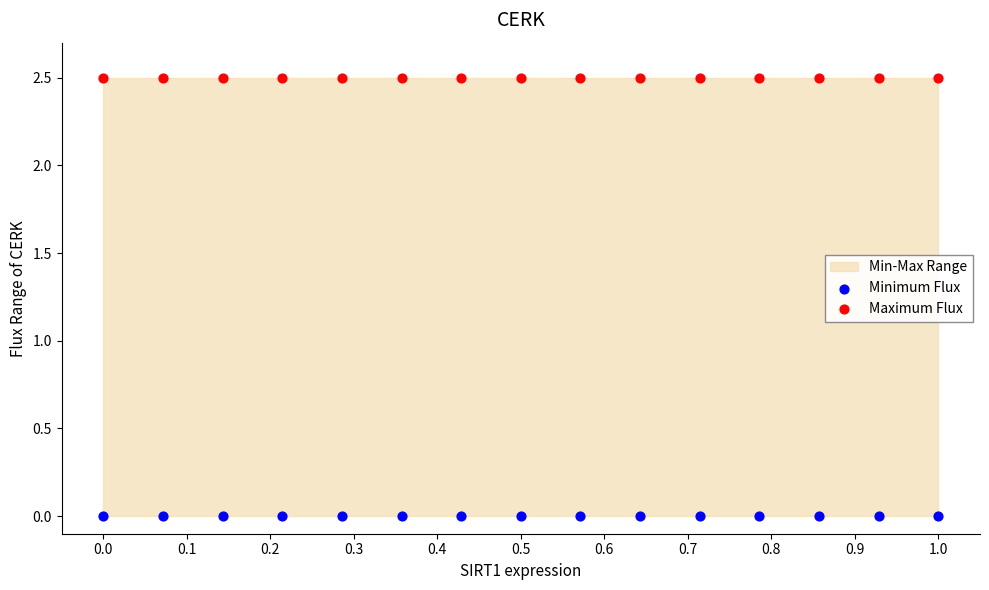

Which series contains the highest Y value?

Maximum Flux